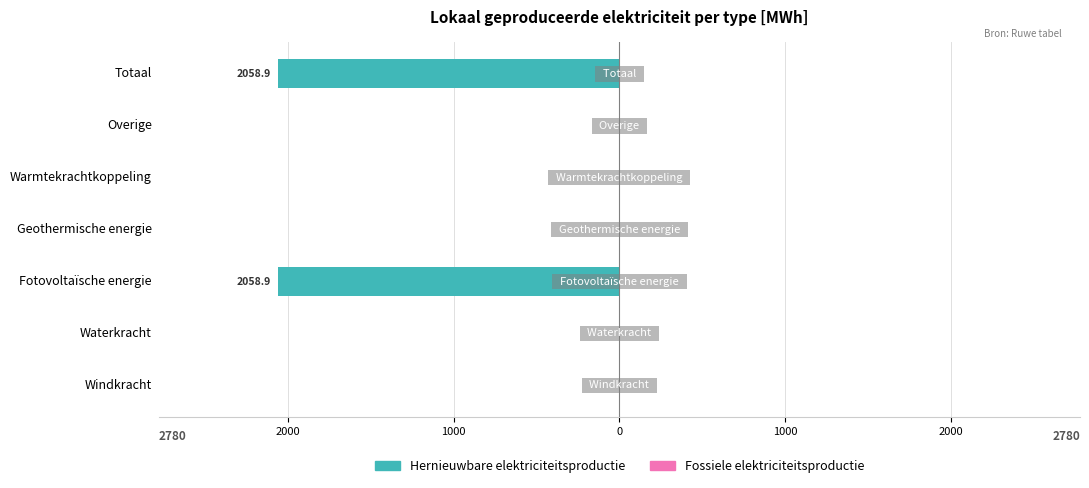

Are the bars horizontal?

Yes